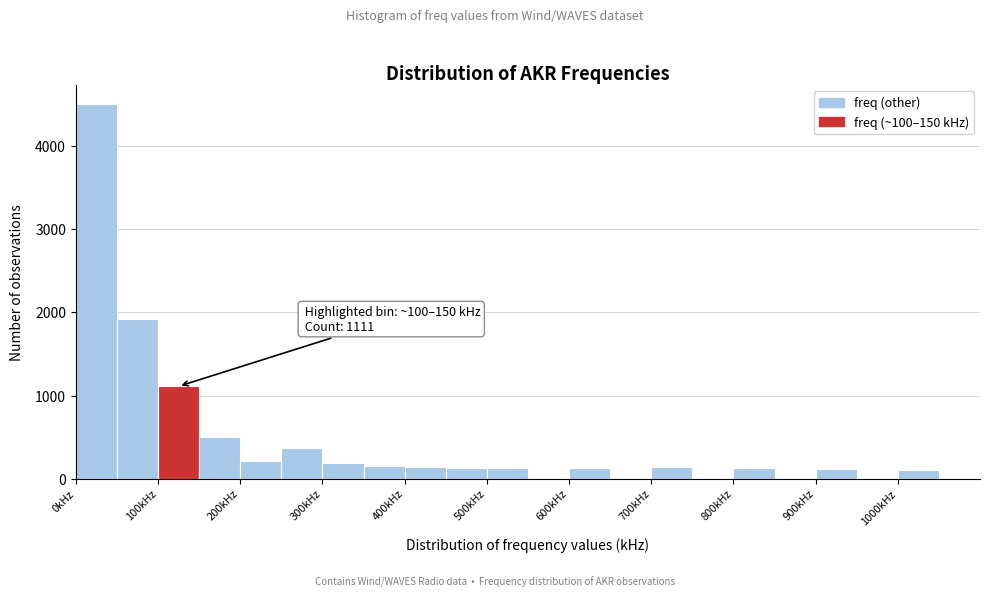

Over which range of the x-axis is the bar tallest?

0 to 50